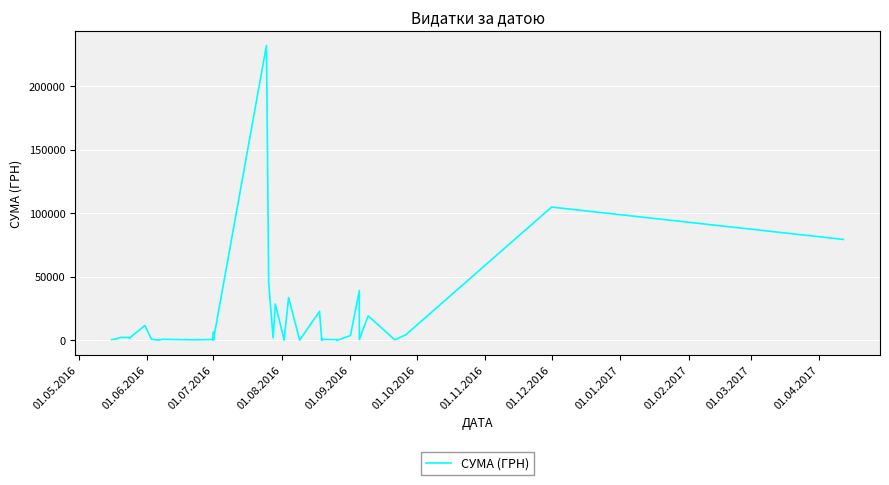

What is the label of the 36th point from the right?

01.09.2016